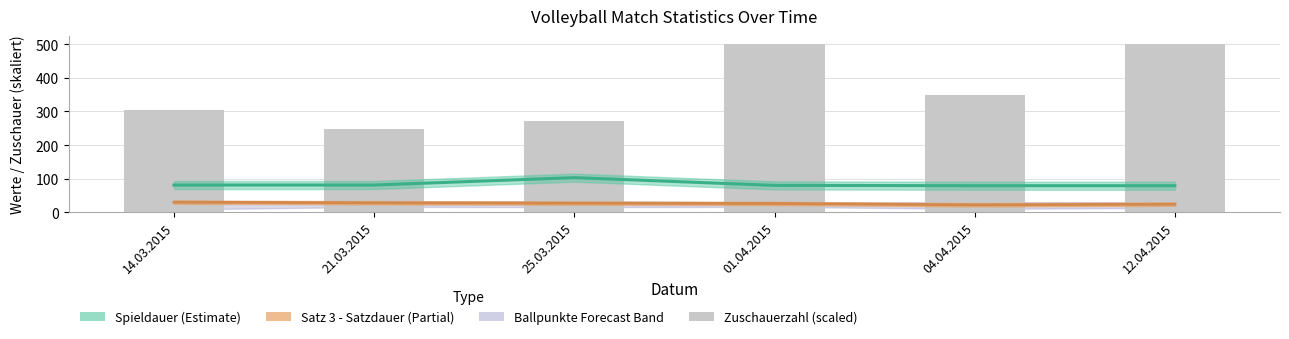

How many bars are there in total?

6